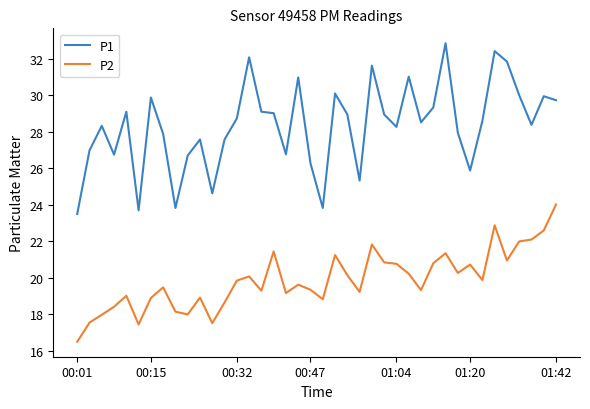

Which series has the largest range (max minus min)?

P1